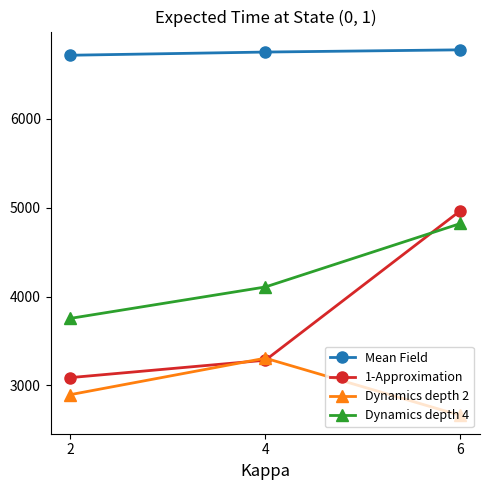

Which series has the widest spread of values?

1-Approximation